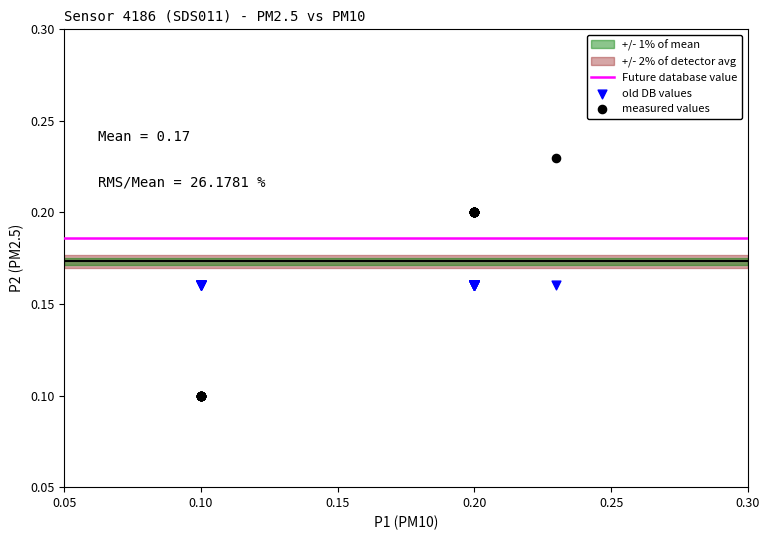

Which series contains the highest Y value?

measured values